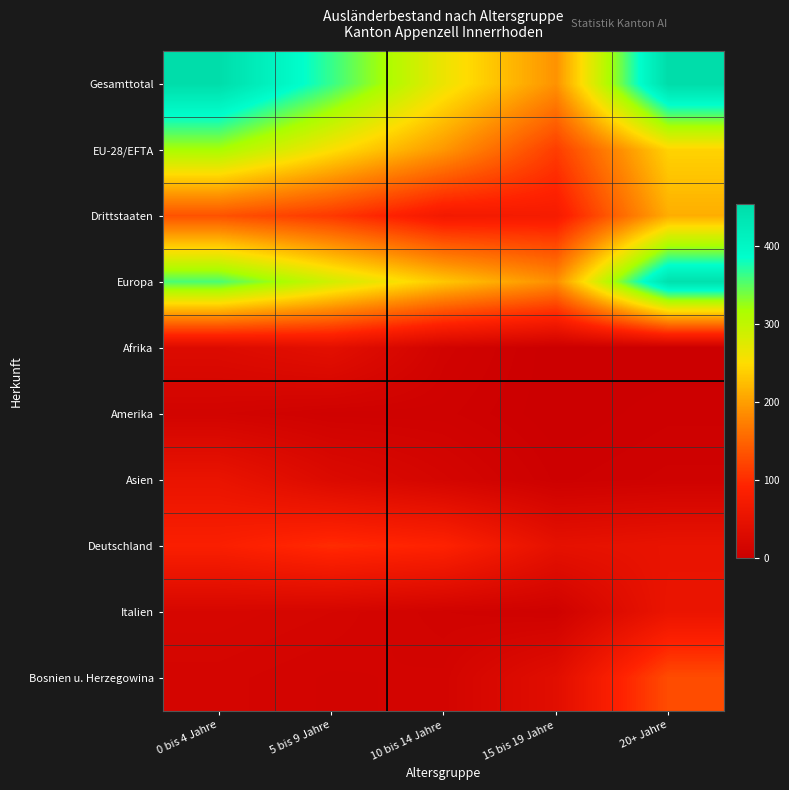

At which category is the sum across all series the highest?

20+ Jahre